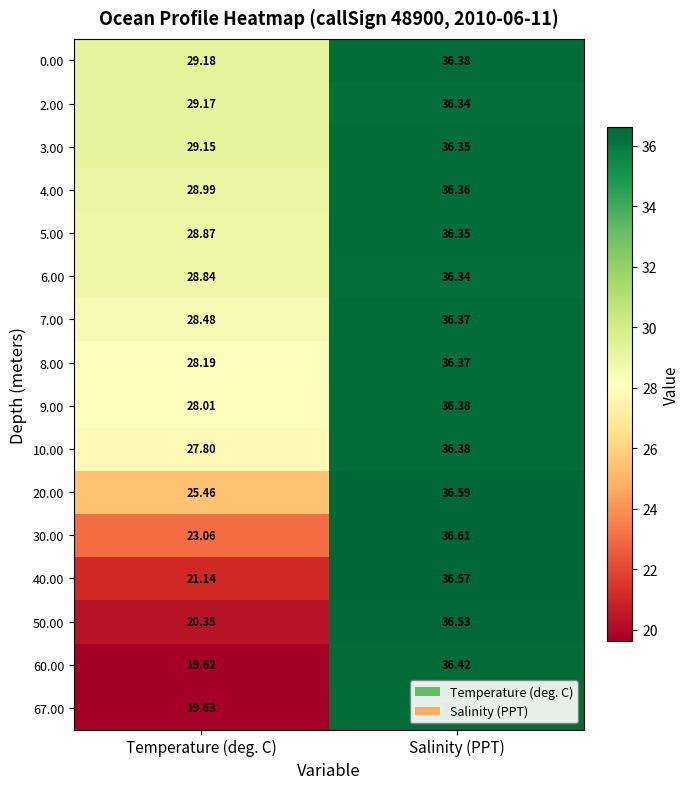

Is the value of 50.00 at Temperature (deg. C) greater than the value of 3.00 at Temperature (deg. C)?

No